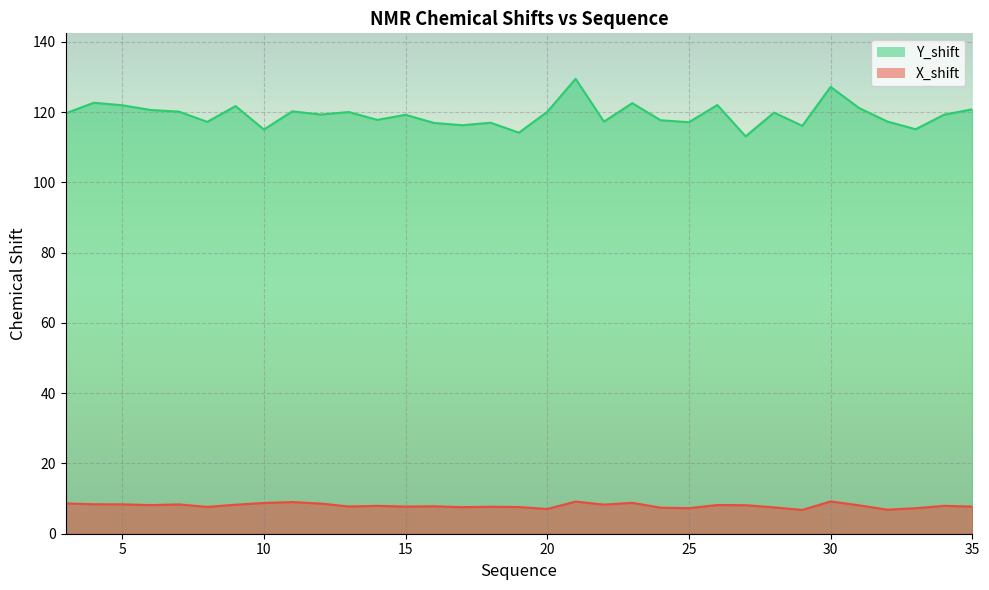

Reading left to right, extract all data points from this chart.

X_shift: 3=8.6	4=8.4	5=8.4	6=8.1	7=8.3	8=7.6	9=8.3	10=8.8	11=9.0	12=8.6	13=7.8	14=7.9	15=7.7	16=7.8	17=7.6	18=7.7	19=7.6	20=7.0	21=9.2	22=8.3	23=8.8	24=7.4	25=7.3	26=8.2	27=8.1	28=7.5	29=6.8	30=9.2	31=8.1	32=6.9	33=7.3	34=7.9	35=7.7
Y_shift: 3=119.7	4=122.7	5=122.0	6=120.6	7=120.2	8=117.2	9=121.7	10=115.1	11=120.2	12=119.3	13=120.0	14=117.8	15=119.2	16=116.9	17=116.3	18=117.0	19=114.2	20=120.1	21=129.5	22=117.3	23=122.6	24=117.7	25=117.1	26=122.0	27=113.1	28=119.9	29=116.1	30=127.2	31=121.2	32=117.3	33=115.1	34=119.3	35=120.8